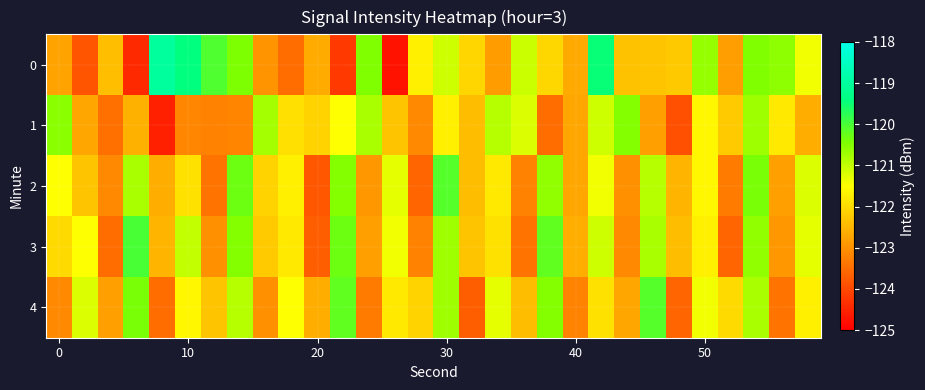

What is the greatest value displayed?

-119.0